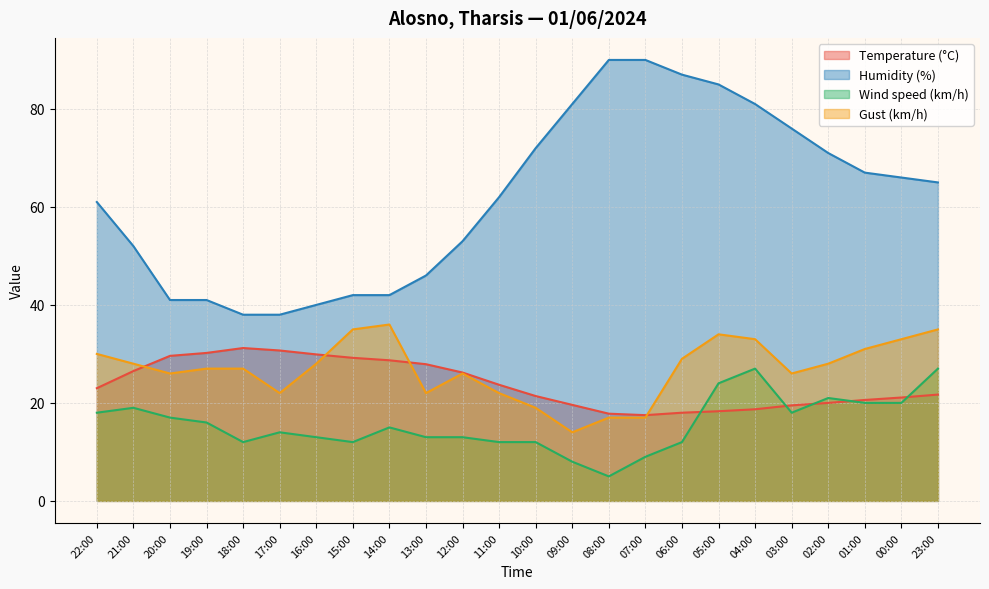

What is the difference between the maximum and minimum values in the Gust (km/h) series?

22.0